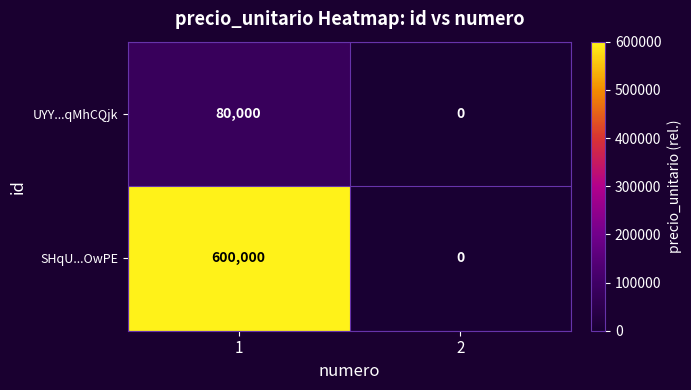

Rank the series by their average value, from lowest to highest.

UYY...qMhCQjk, SHqU...OwPE